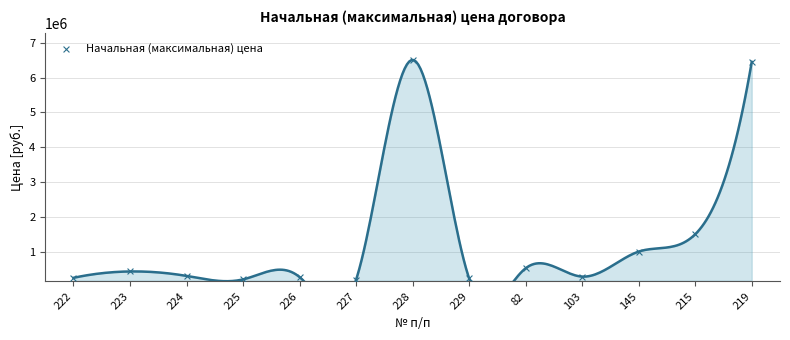

What Y value in the scatter plot is closest to 3348200?

1497280.0